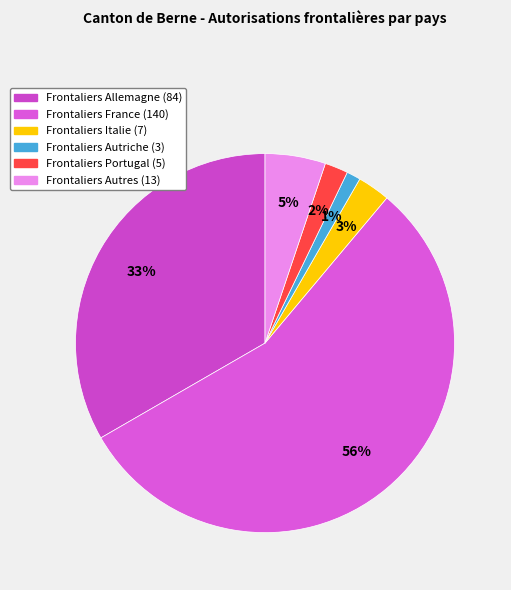

Count the number of slices in the pie.

6